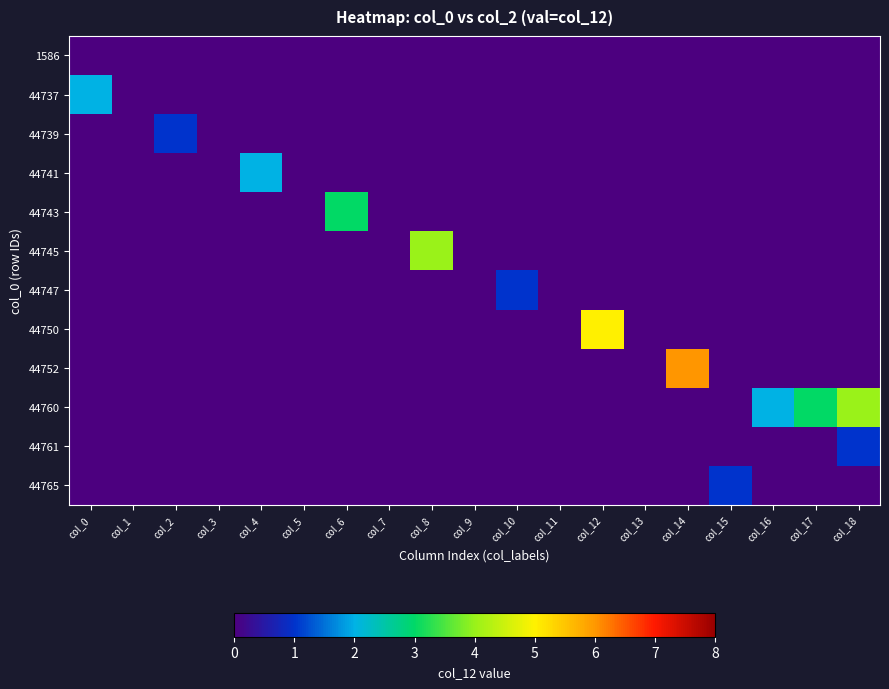

At col_12, list the series in order from largest to smallest.

44750, 1586, 44737, 44739, 44741, 44743, 44745, 44747, 44752, 44760, 44761, 44765